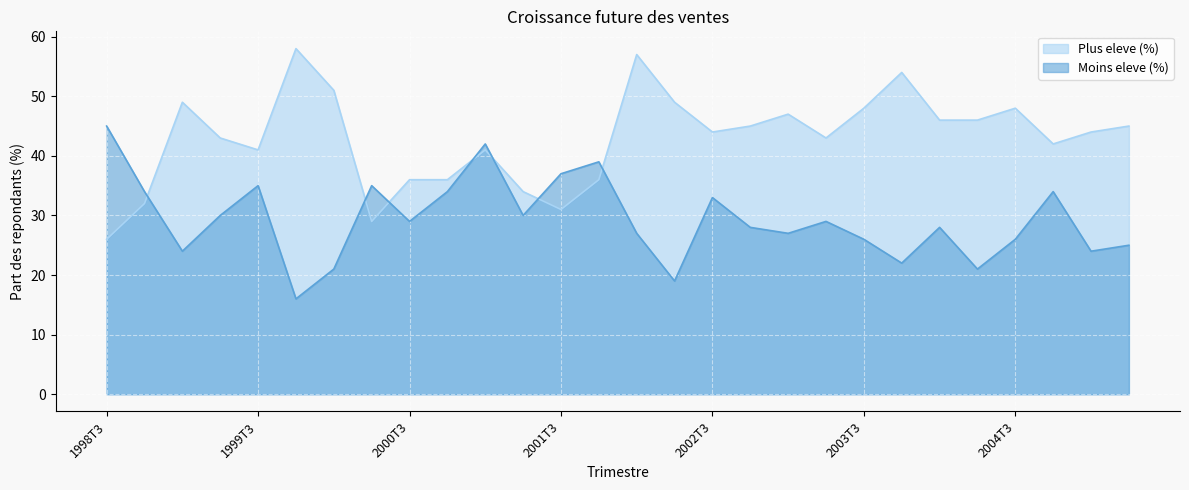

What is the smallest value displayed?

16